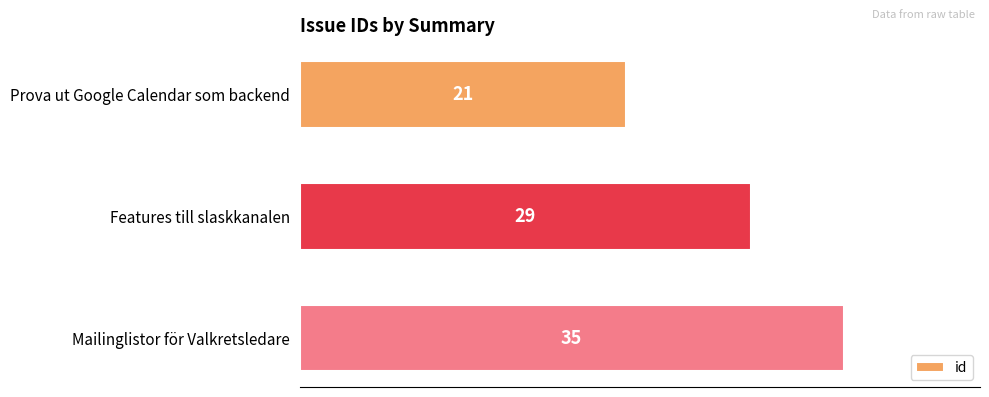

Which has a higher value, Features till slaskkanalen or Mailinglistor för Valkretsledare?

Mailinglistor för Valkretsledare